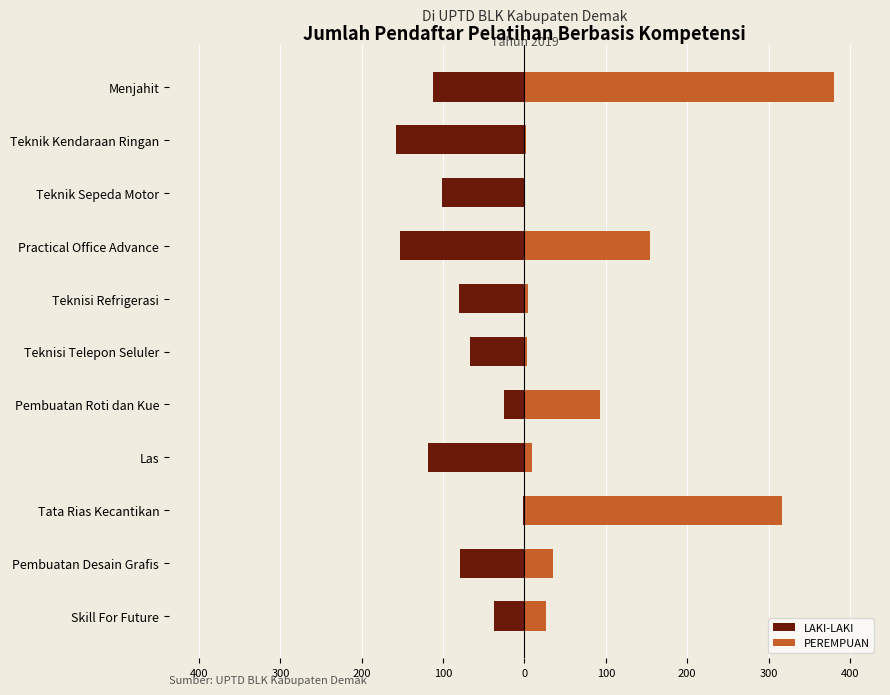

Are the bars horizontal?

Yes